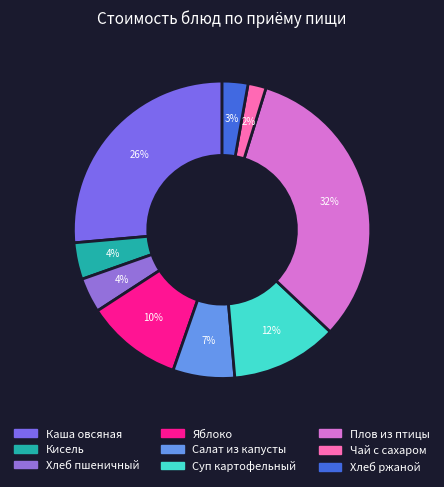

Which has a higher value, Салат из капусты or Чай с сахаром?

Салат из капусты